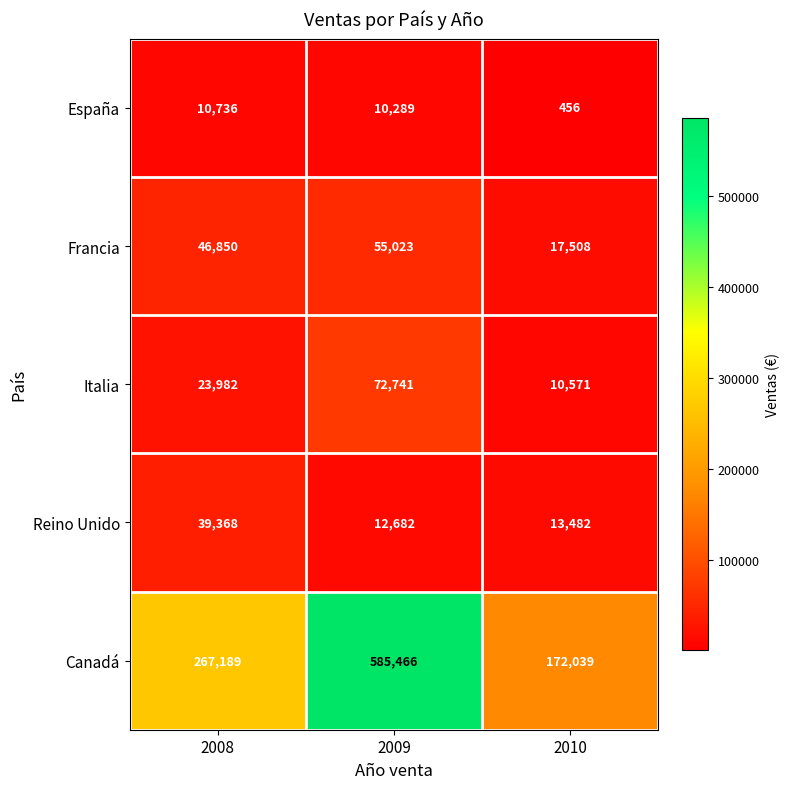

Reading right to left, what are all the values shown in this chart?

España: 2010=456	2009=10289	2008=10736
Francia: 2010=17508	2009=55023	2008=46850
Italia: 2010=10571	2009=72741	2008=23982
Reino Unido: 2010=13482	2009=12682	2008=39368
Canadá: 2010=172039	2009=585466	2008=267189